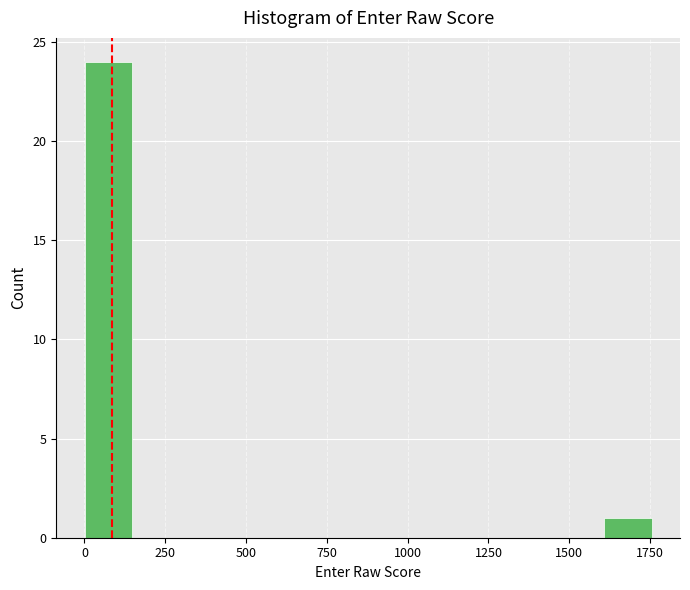

Around what value on the x-axis is the tallest bar? Give the approximate position of its centre, as read against the axis.

50